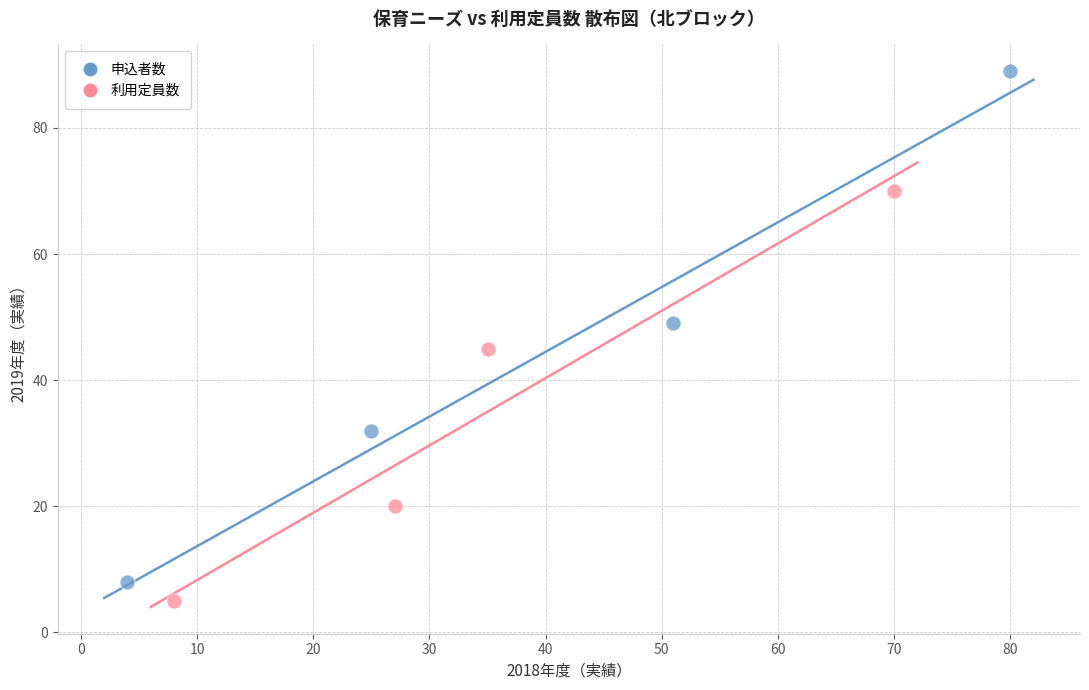

Which series reaches the maximum Y coordinate?

申込者数